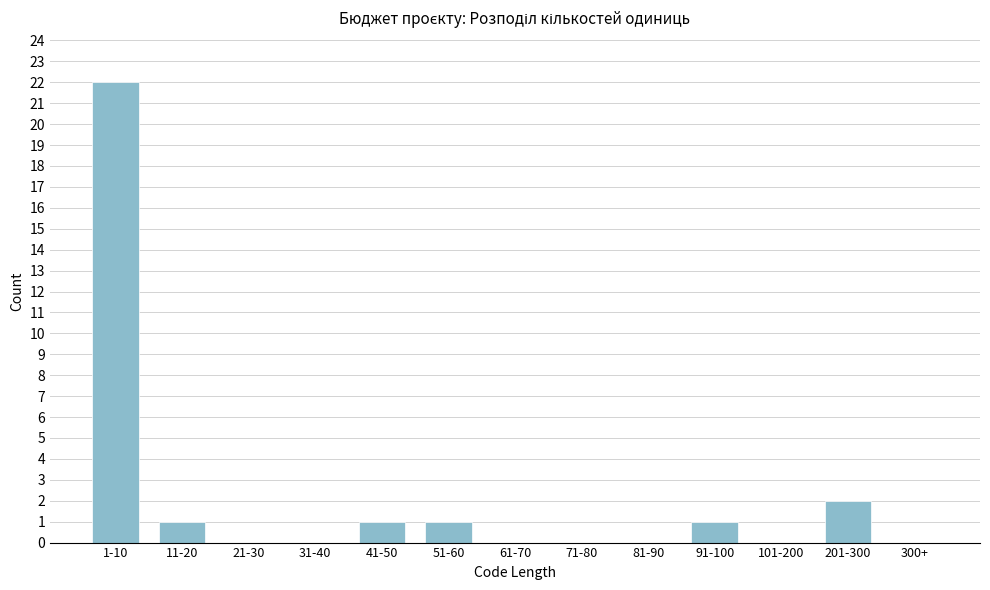

Reading right to left, transcribe all the data shown in this chart.

300+=0	201-300=2	101-200=0	91-100=1	81-90=0	71-80=0	61-70=0	51-60=1	41-50=1	31-40=0	21-30=0	11-20=1	1-10=22